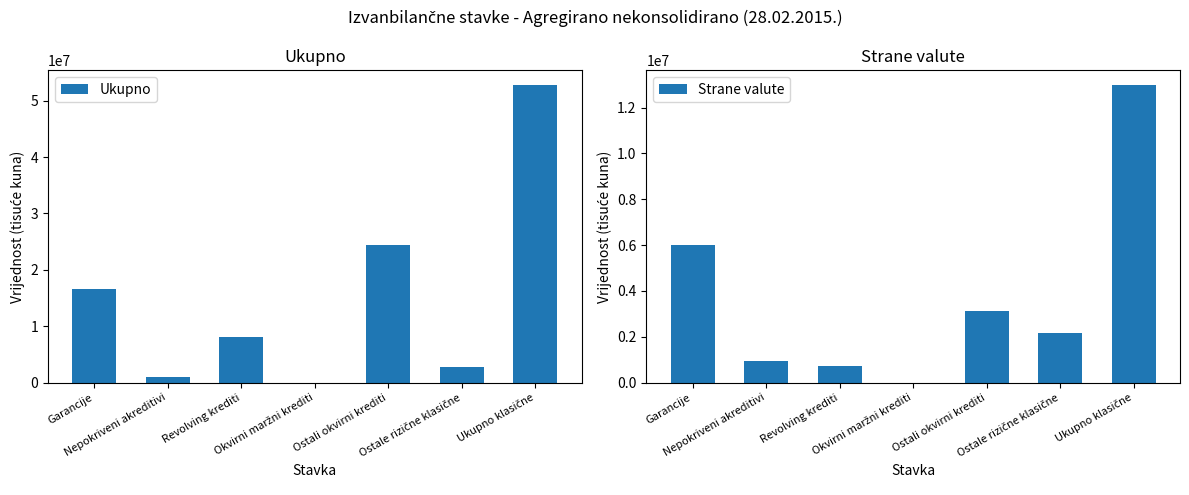

Read the Strane valute value at Ukupno klasične.

12983804